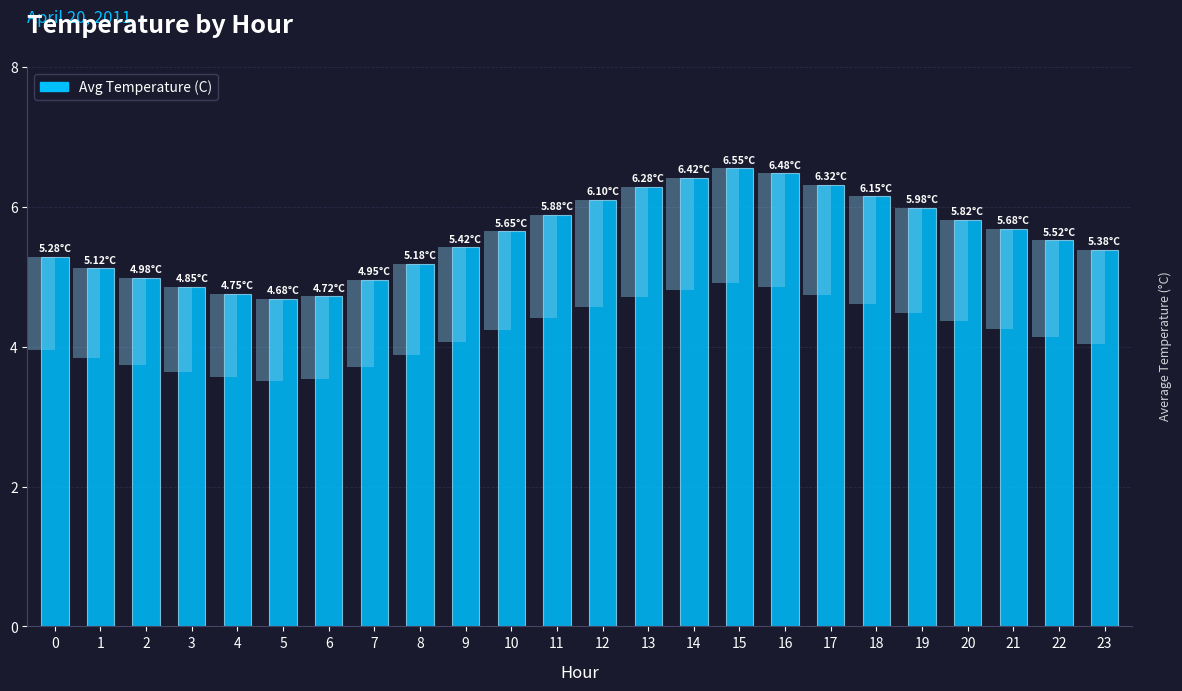

What is the approximate value at 4?

4.8